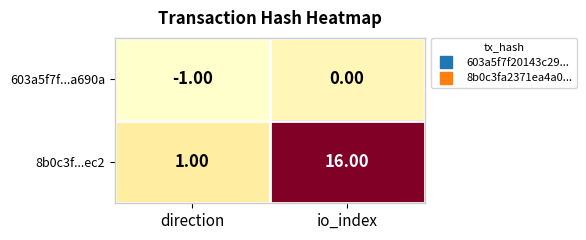

At which label does 8b0c3f...ec2 reach its peak?

io_index